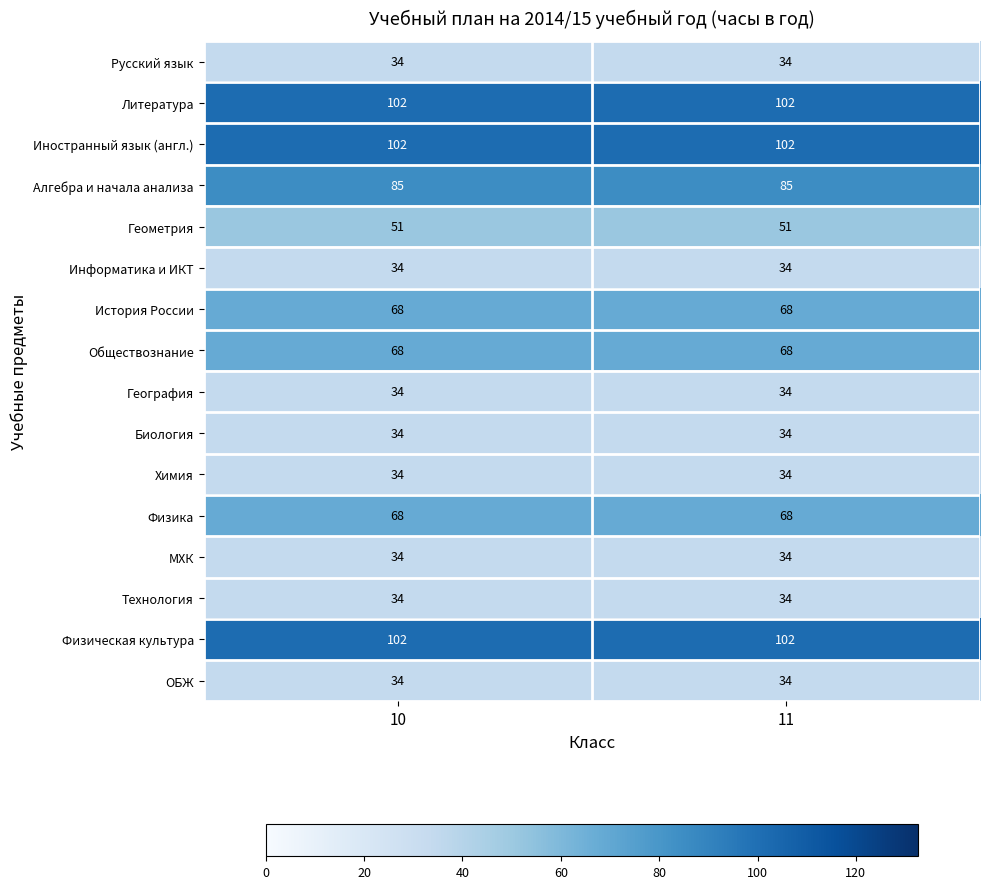

How many distinct data groups are displayed?

16